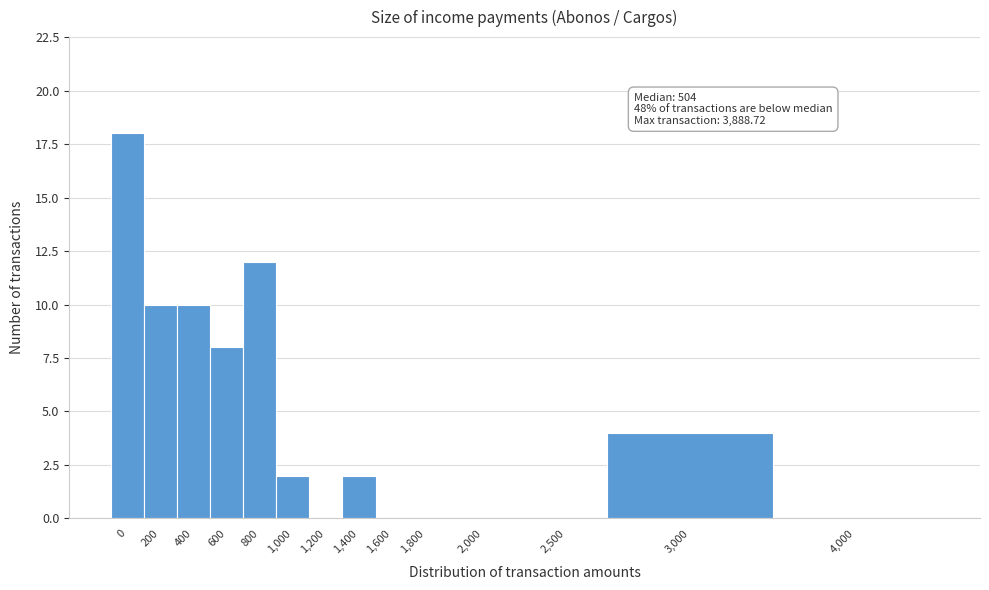

Reading left to right, extract all data points from this chart.

0=18	200=10	400=10	600=8	800=12	1,000=2	1,200=0	1,400=2	1,600=0	1,800=0	2,000=0	2,500=0	3,000=4	4,000=0